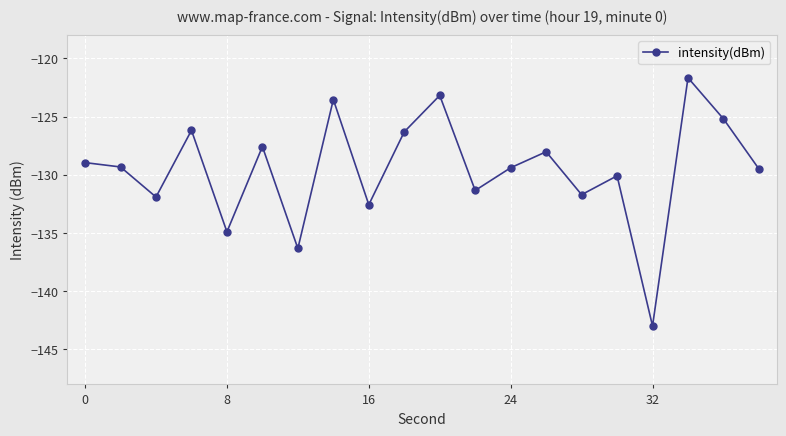

What is the value of the 9th point from the left?

-132.6